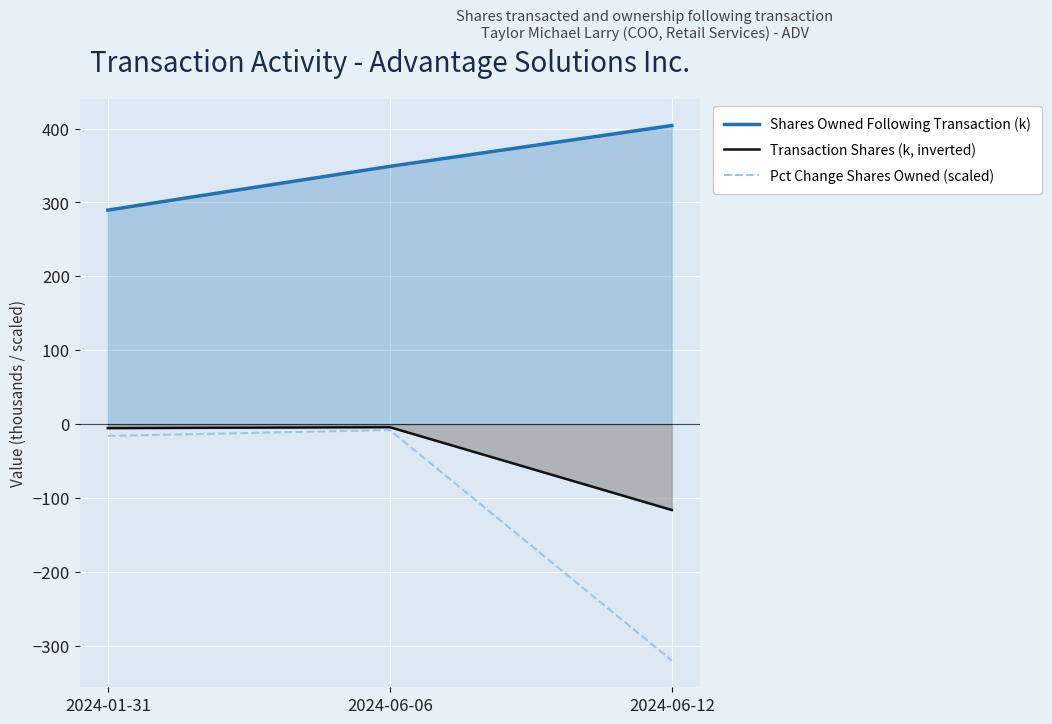

What is the label of the 3rd point from the right?

2024-01-31